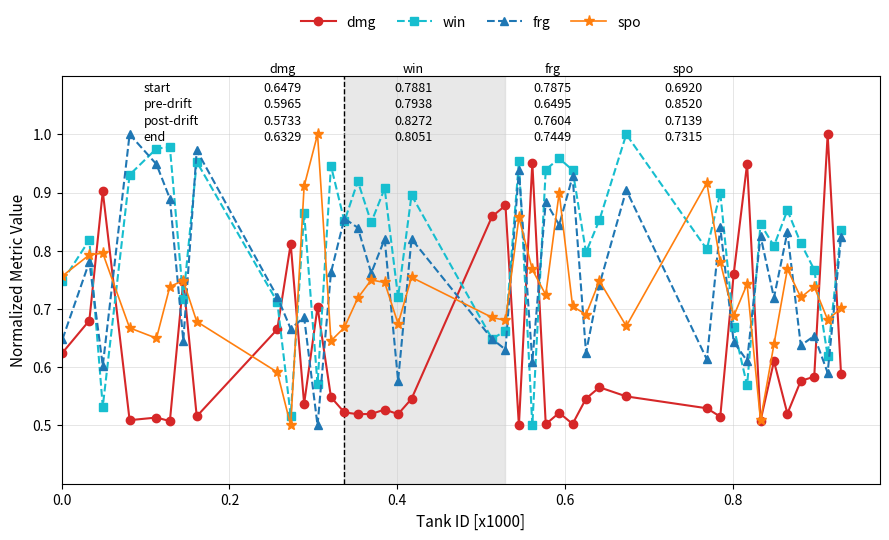

Is this an area chart (filled region under the line)?

No